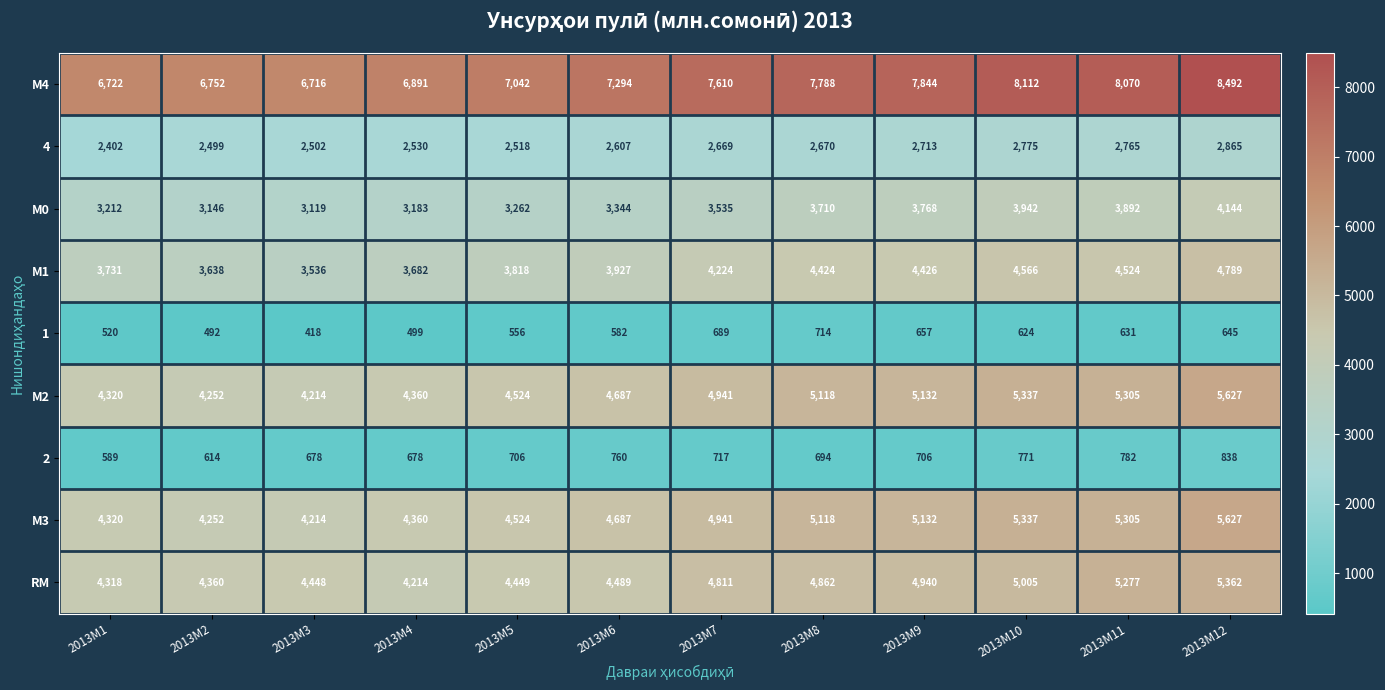

List the labels in order of 4 value, largest first.

2013M12, 2013M10, 2013M11, 2013M9, 2013M8, 2013M7, 2013M6, 2013M4, 2013M5, 2013M3, 2013M2, 2013M1